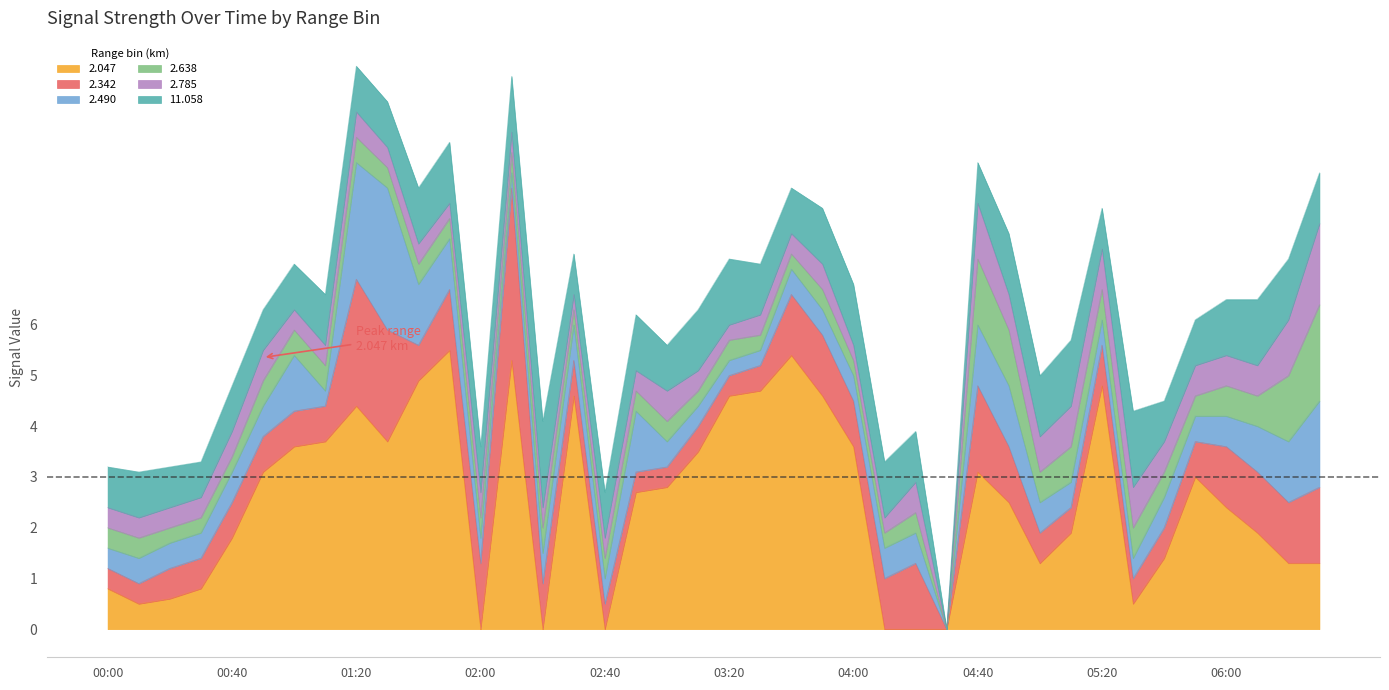

Between which two adjacent categories do 2.342 and 2.047 first intersect?

2002/07/22 01:50 and 2002/07/22 02:00